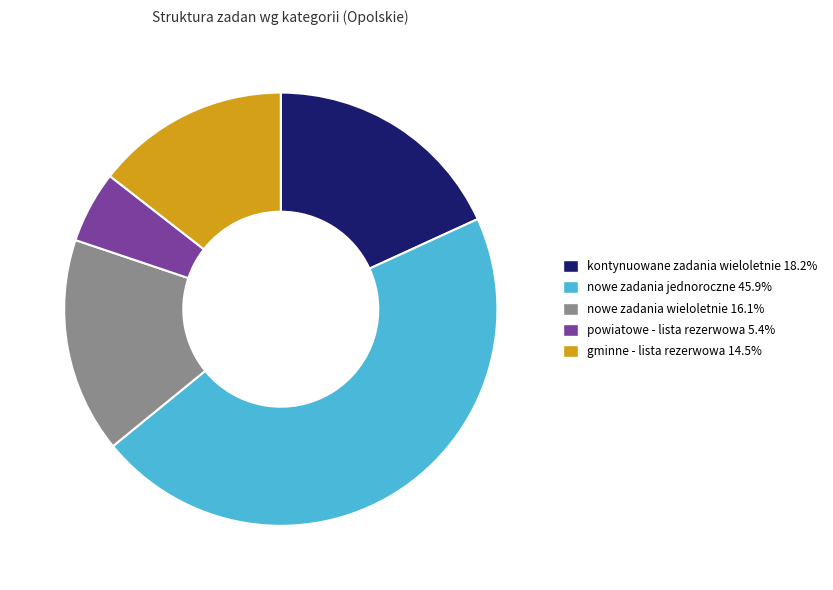

What is the largest slice in the pie chart?

nowe zadania jednoroczne